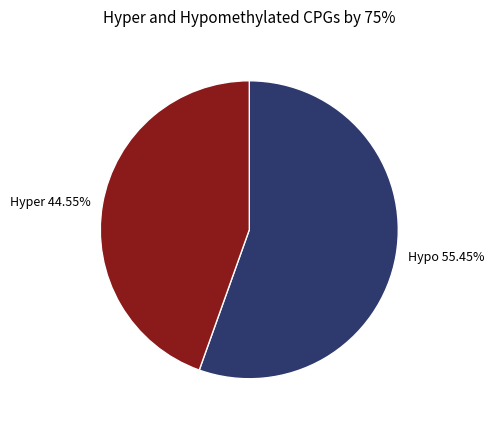

Count the number of slices in the pie.

2